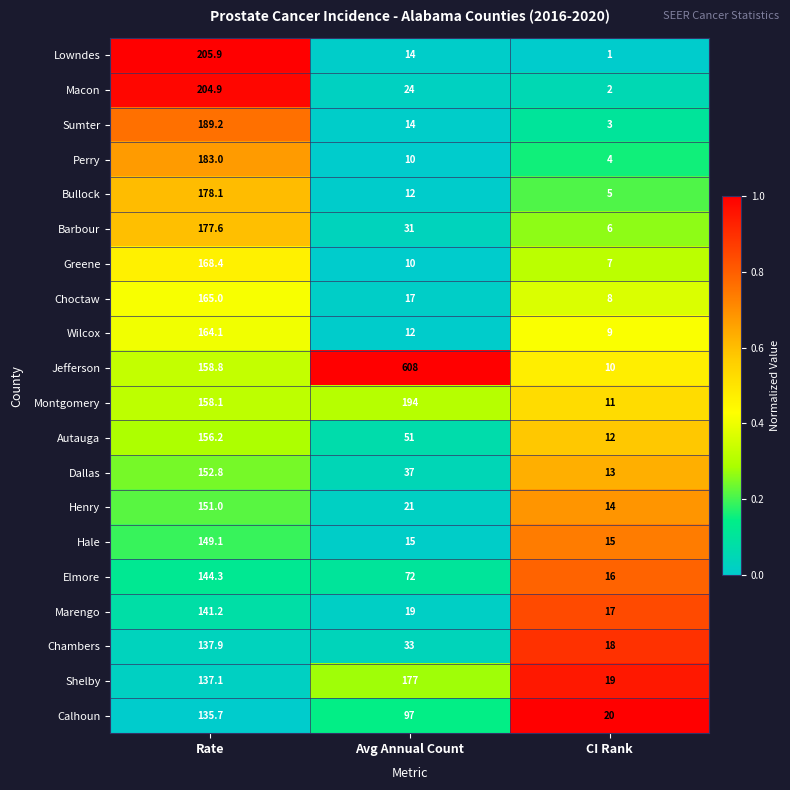

What is the approximate value of Perry at CI Rank?

4.0